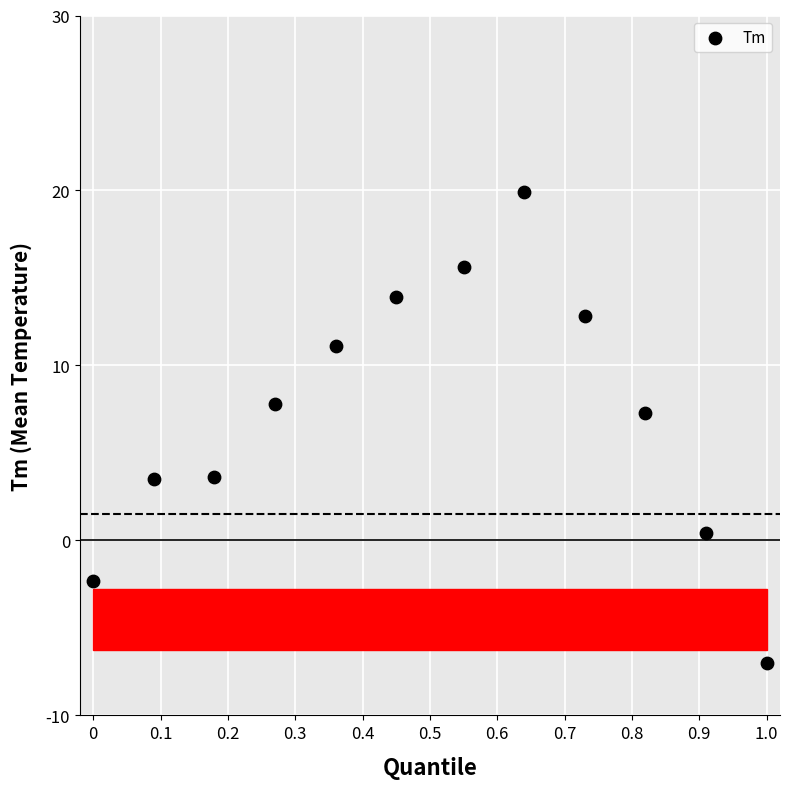

What is the range of X values (max minus min)?

1.0